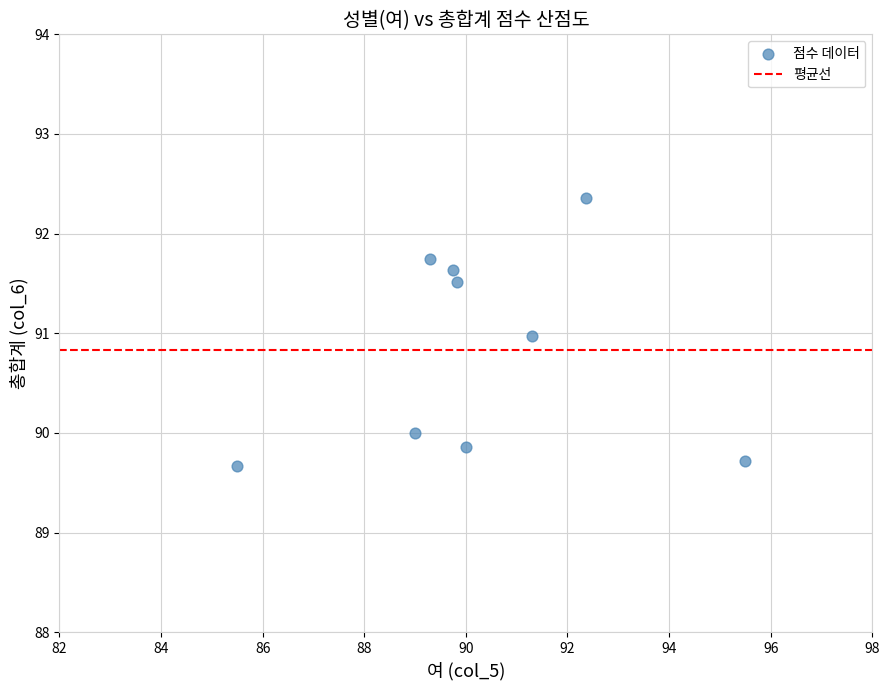

What is the range of X values (max minus min)?

10.0